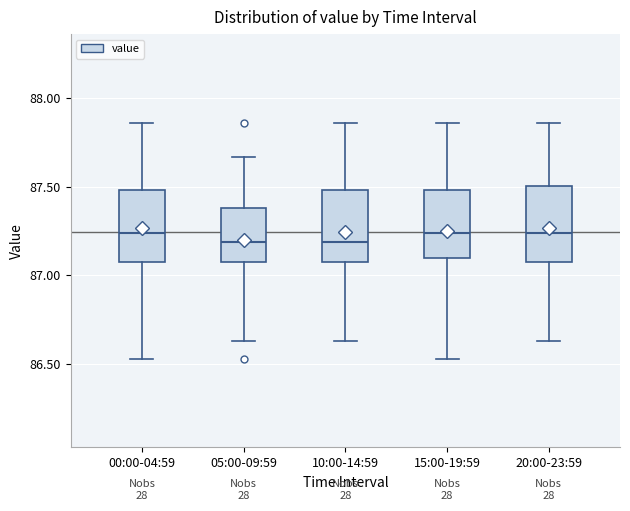

Reading left to right, read every box against the y-axis: the position of its median line, the range the box covers, and the ends of its whiskers. The values are not printed on the chart, so give them approximately, as read against the axis.

00:00-04:59: median 87.25, box 87.10 to 87.50, whiskers 86.55 to 87.85
05:00-09:59: median 87.20, box 87.10 to 87.40, whiskers 86.65 to 87.65
10:00-14:59: median 87.20, box 87.10 to 87.50, whiskers 86.65 to 87.85
15:00-19:59: median 87.25, box 87.10 to 87.50, whiskers 86.55 to 87.85
20:00-23:59: median 87.25, box 87.10 to 87.50, whiskers 86.65 to 87.85